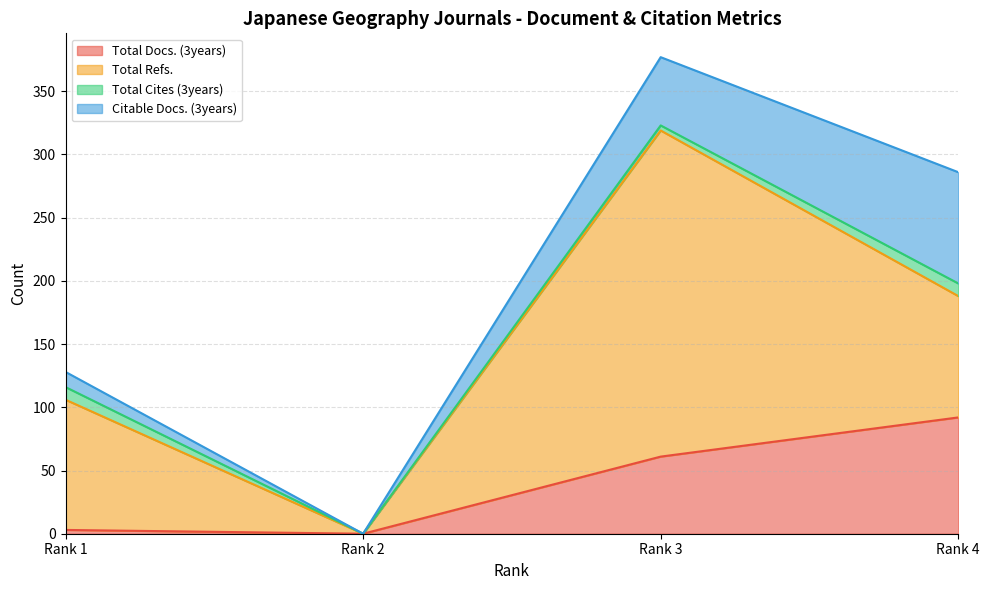

Where is the first local maximum for Total Refs.?

Rank 3